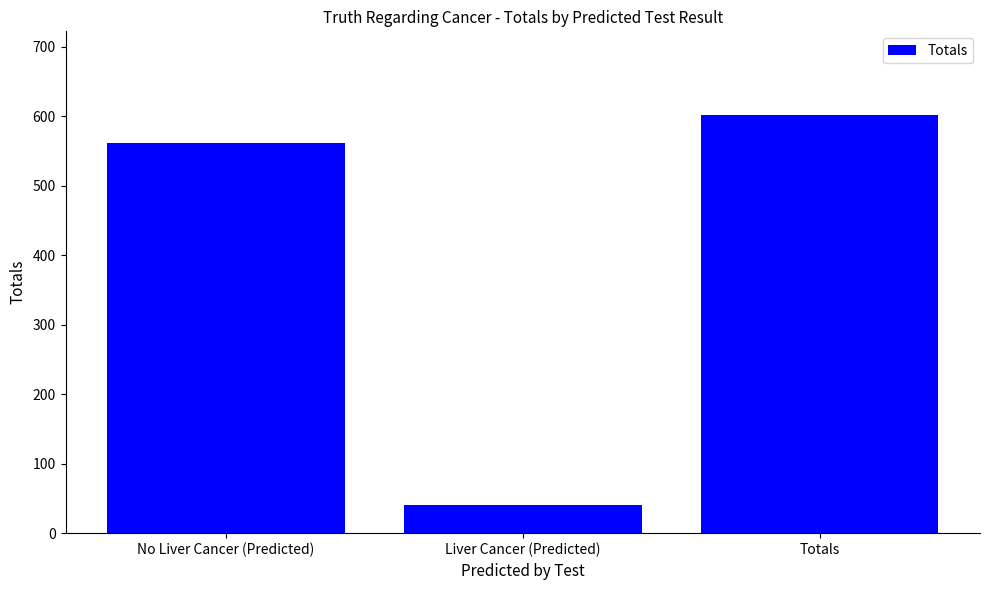

Approximately how many times larger is the value at Liver Cancer (Predicted) compared to Totals?

0.1